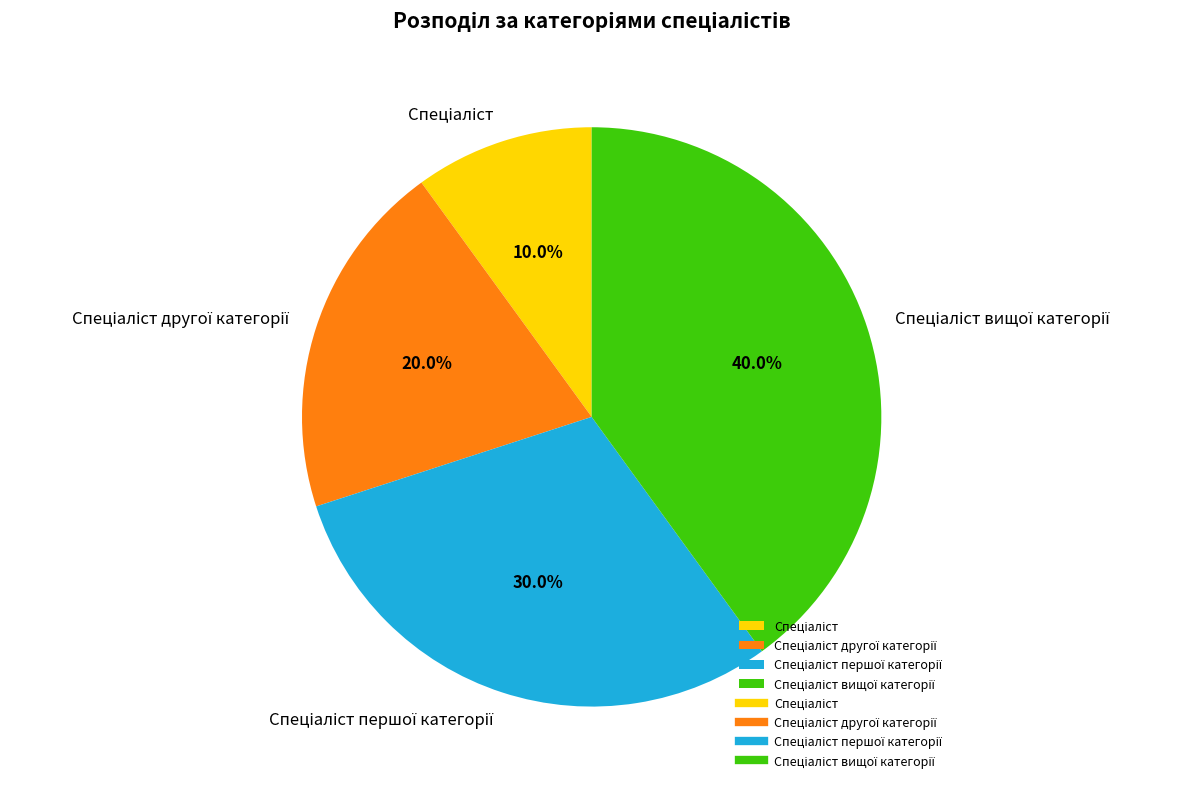

Is there a majority slice in this chart?

No